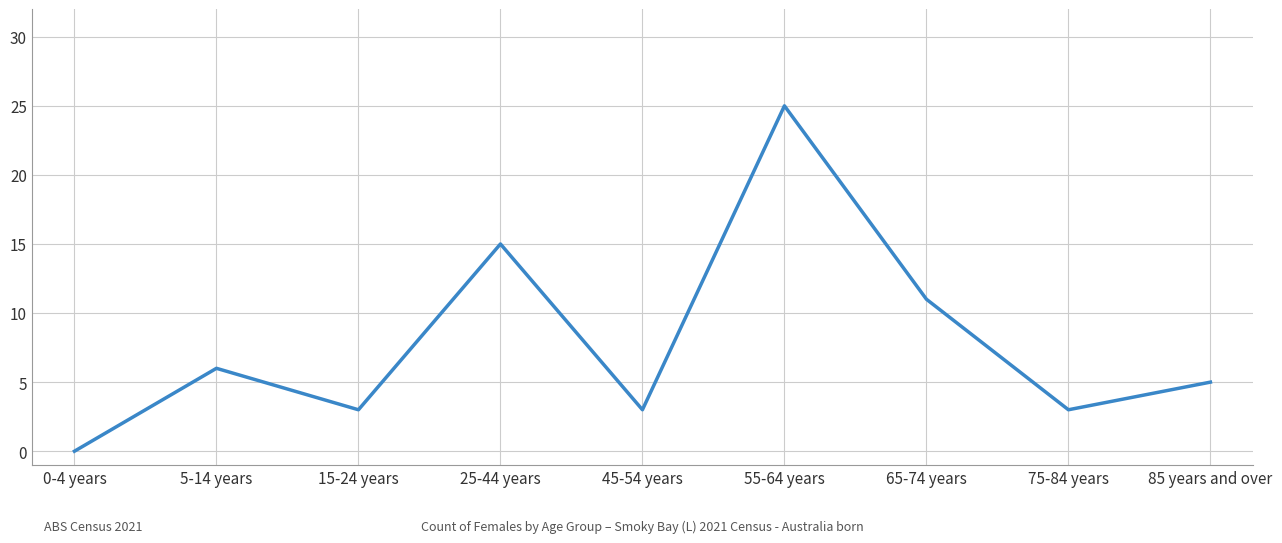

What position from the left is 65-74 years?

7